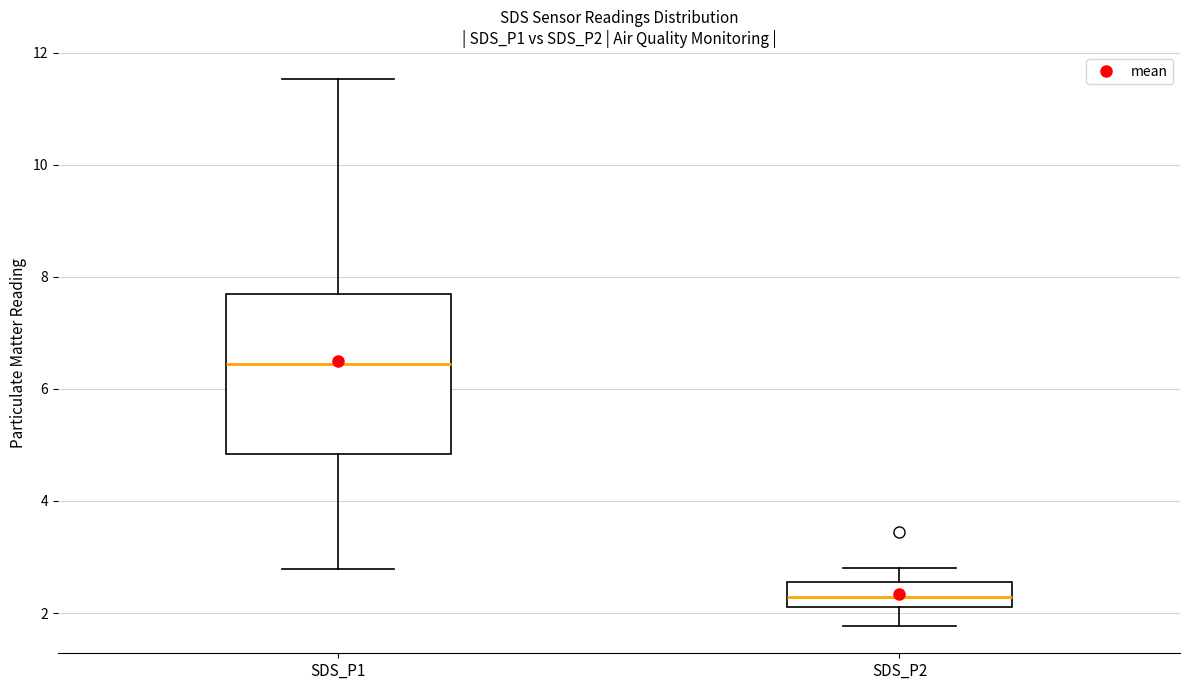

Reading left to right, read every box against the y-axis: the position of its median line, the range the box covers, and the ends of its whiskers. The values are not printed on the chart, so give them approximately, as read against the axis.

SDS_P1: median 6.4, box 4.8 to 7.6, whiskers 2.8 to 11.6
SDS_P2: median 2.2 (inside the box), box 2.2 to 2.6, whiskers 1.8 to 2.8